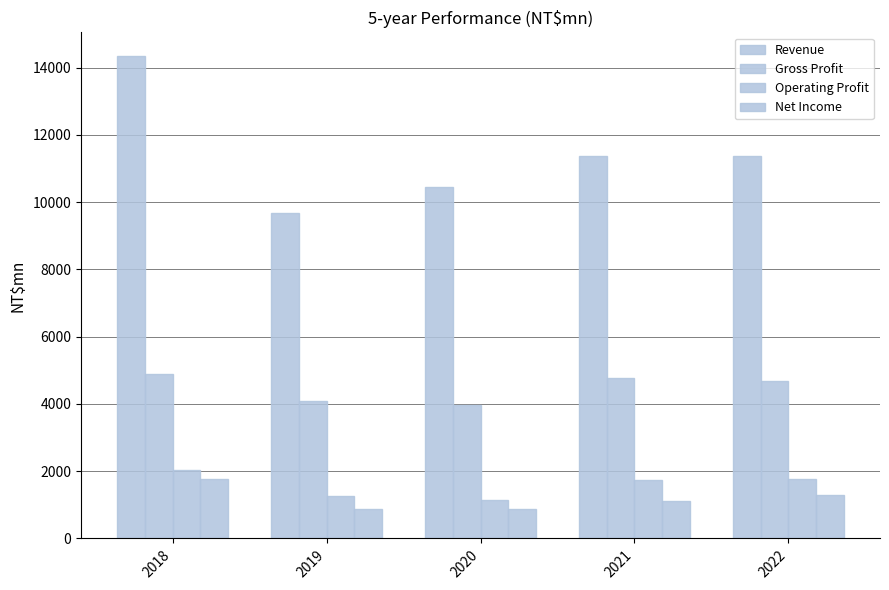

Which series has the largest range (max minus min)?

Revenue